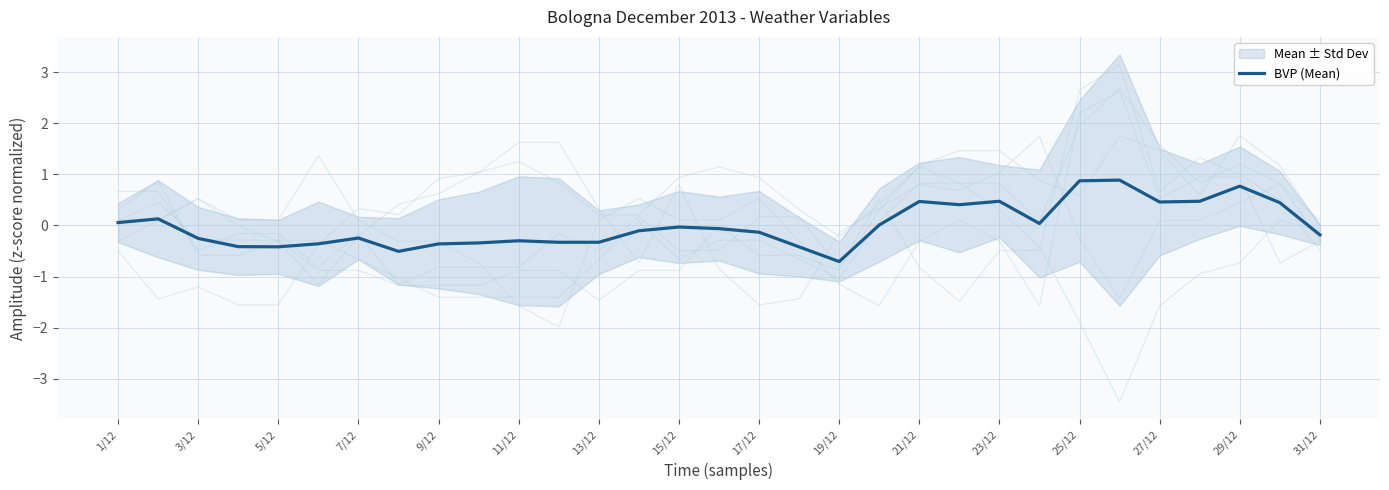

True or false: there are more than 1 points higher than both neighbors.

True